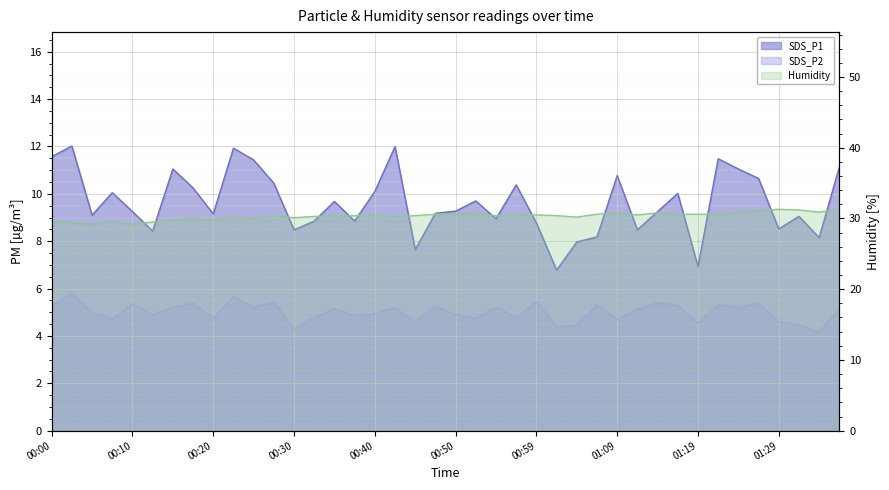

Is the value of SDS_P2 at 00:00 greater than the value of SDS_P1 at 00:35?

No